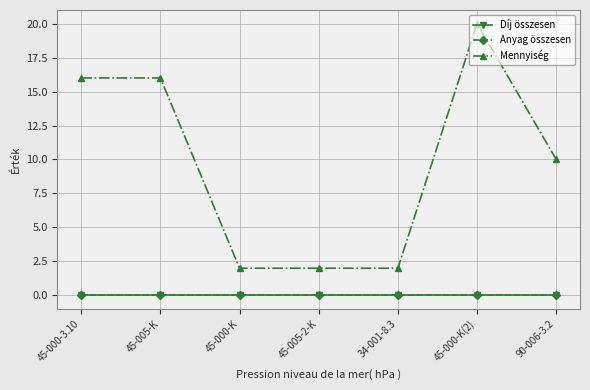

True or false: Mennyiség and Díj összesen intersect in this chart.

False